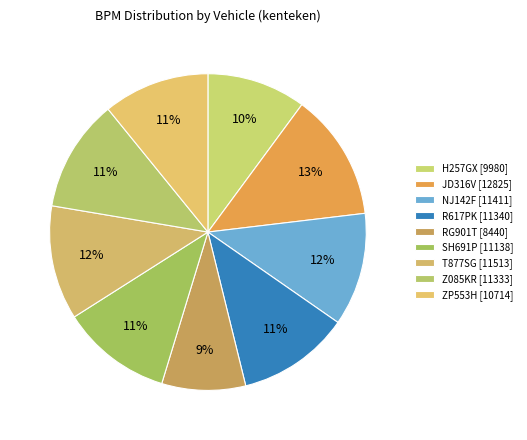

Which slice is the smallest?

RG901T